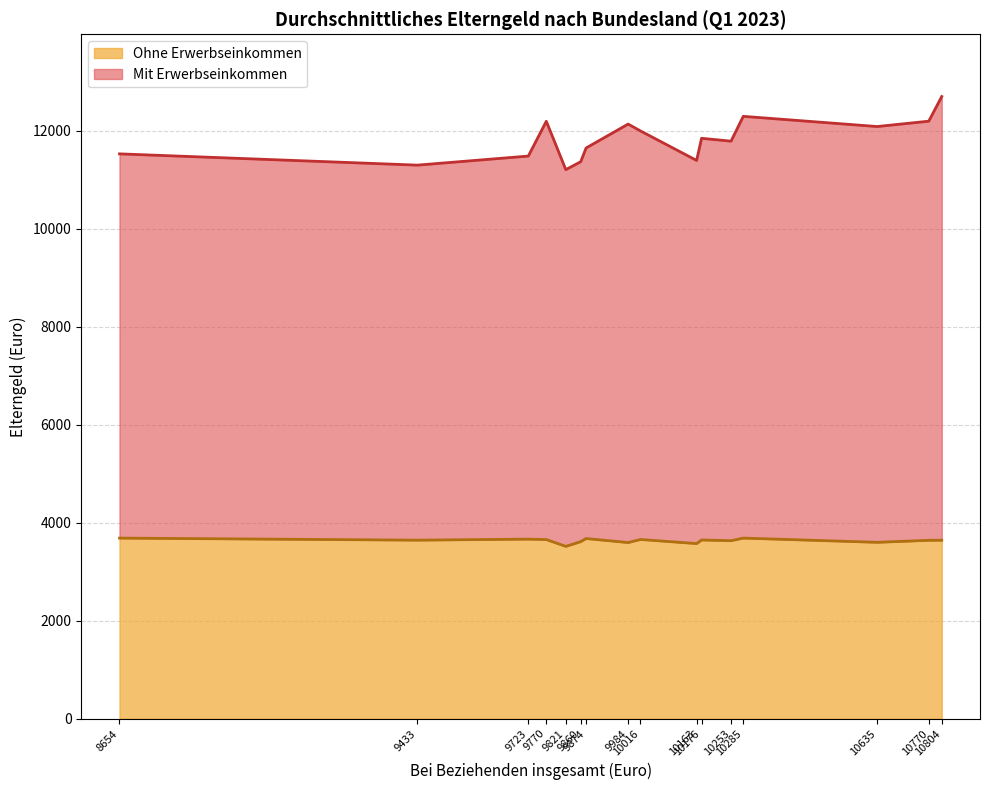

Does the chart display data point markers on the line(s)?

No